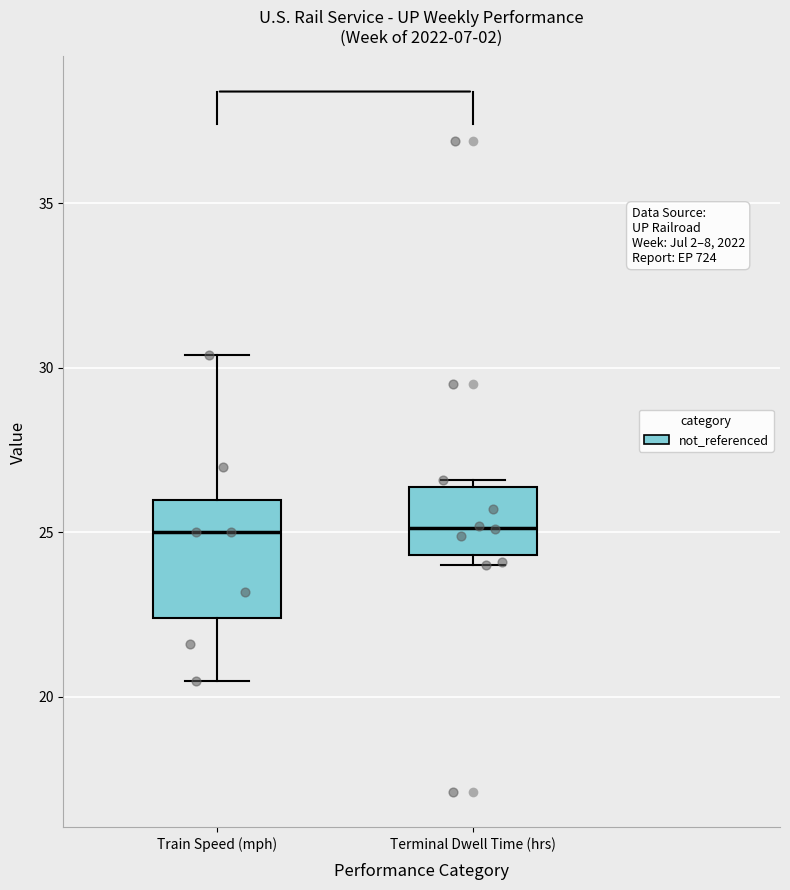

Which box is the tallest, from its lower edge to its upper edge?

Train Speed (mph)